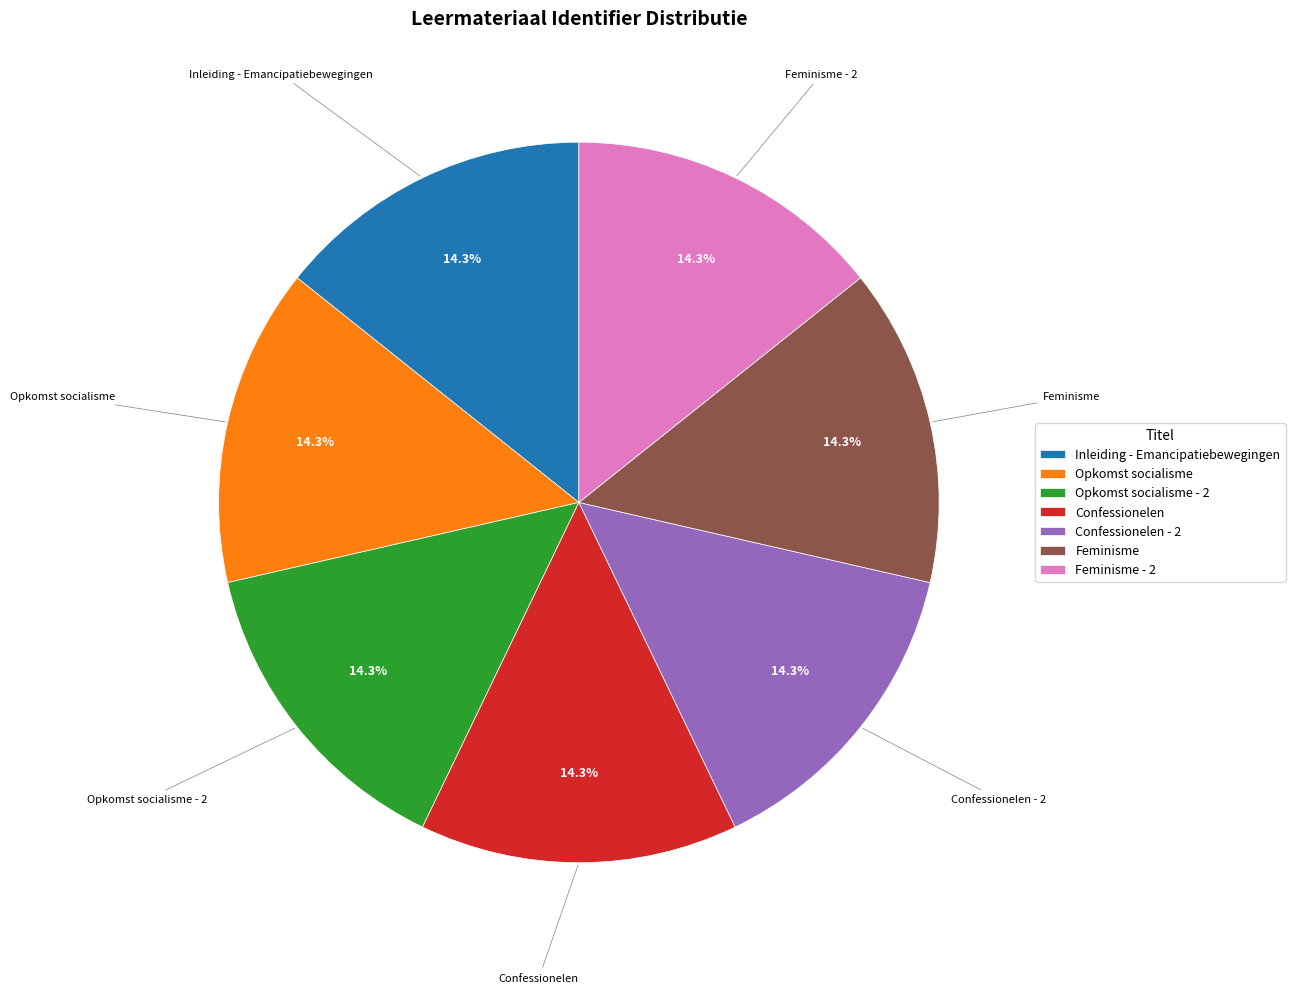

How much of the chart is everything except Opkomst socialisme?

85.7%